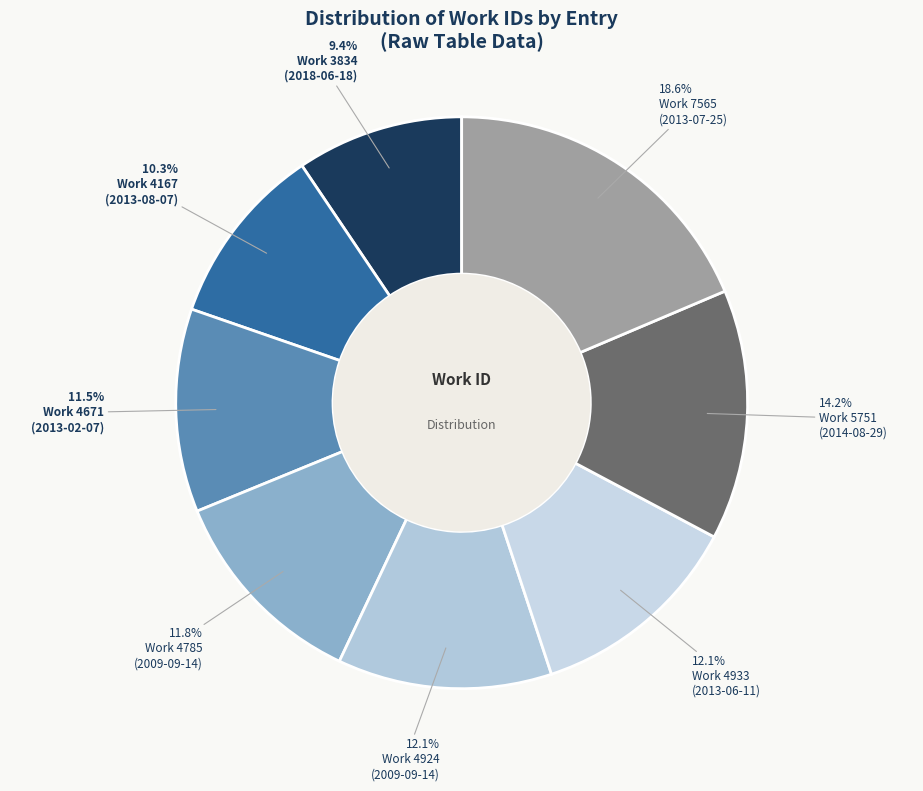

Is there any slice that represents more than half of the pie?

No